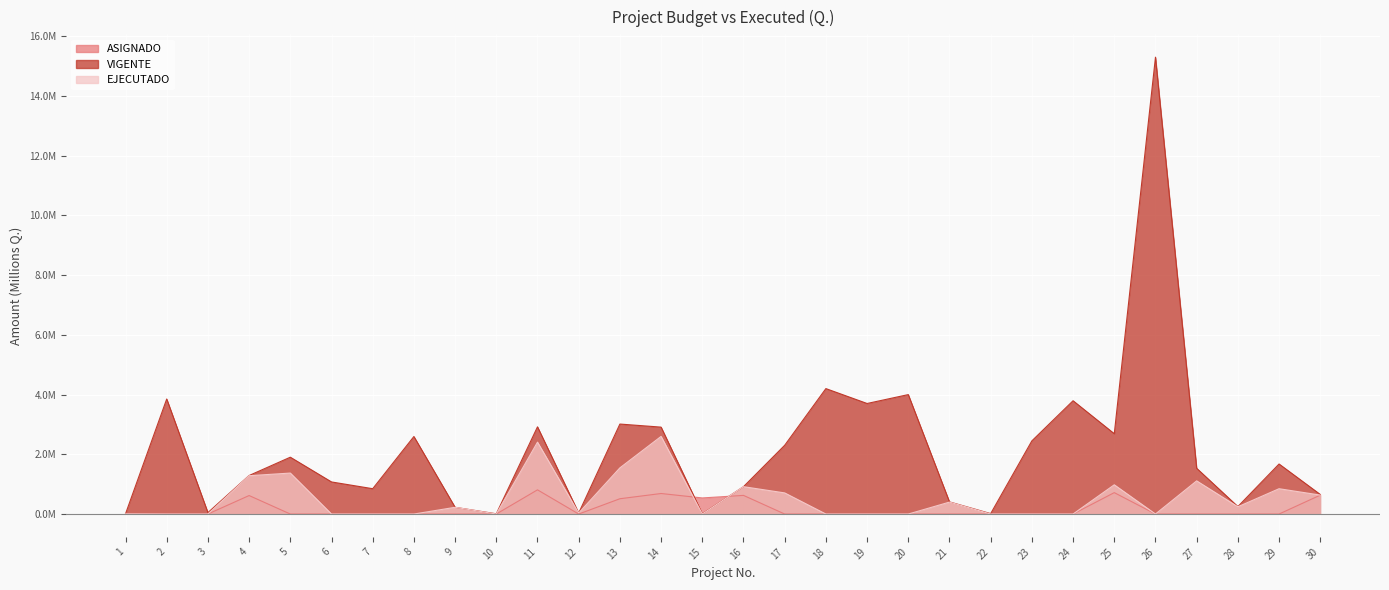

True or false: VIGENTE and EJECUTADO intersect in this chart.

False